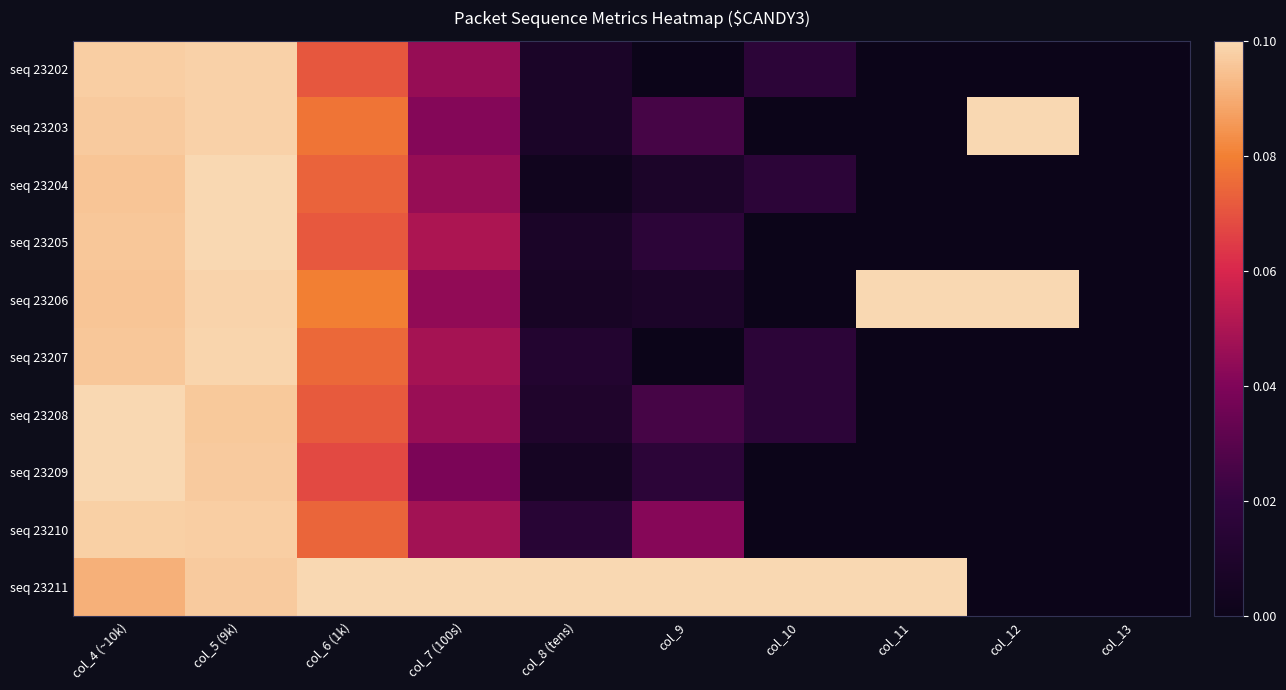

List the series in order of their peak value, highest first.

seq 23203, seq 23205, seq 23206, seq 23208, seq 23211, seq 23209, seq 23204, seq 23207, seq 23202, seq 23210